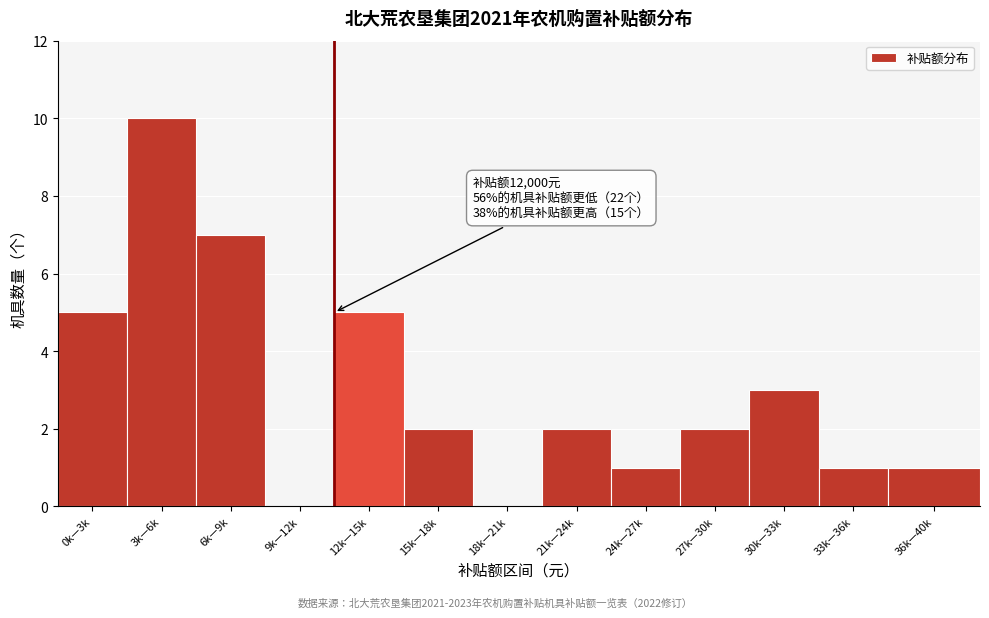

Reading left to right, list all the values displayed in this chart.

0k—3k=5	3k—6k=10	6k—9k=7	9k—12k=0	12k—15k=5	15k—18k=2	18k—21k=0	21k—24k=2	24k—27k=1	27k—30k=2	30k—33k=3	33k—36k=1	36k—40k=1